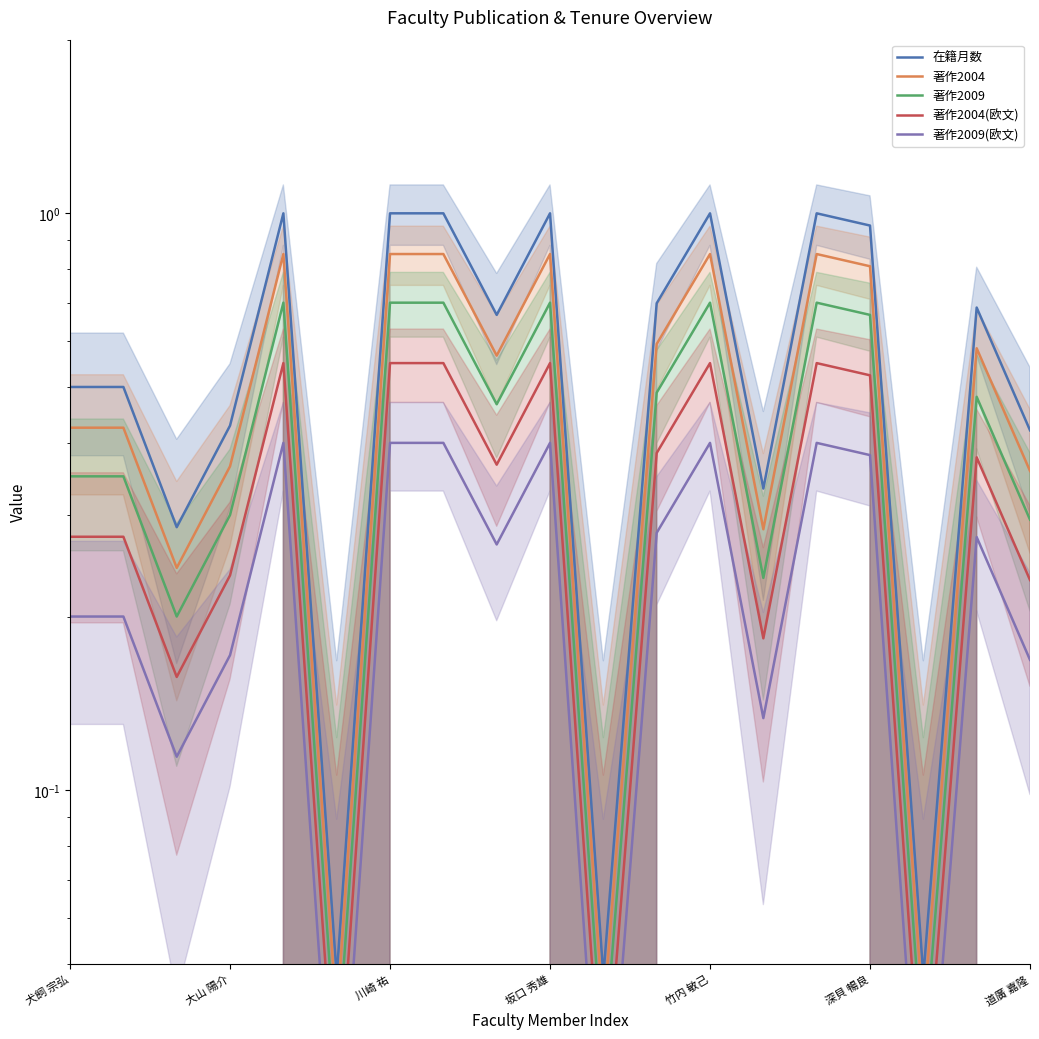

Count the number of data series in this chart.

5